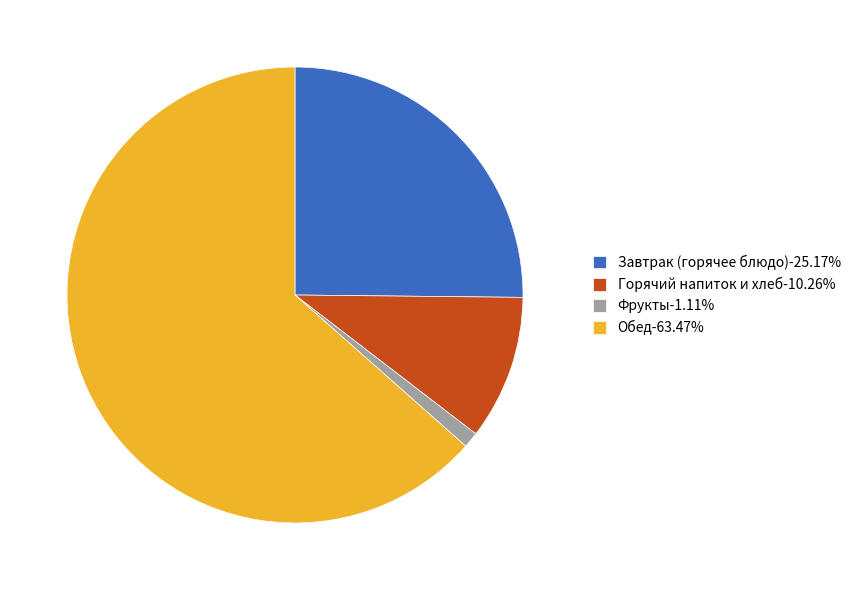

Approximately how many times larger is the value at Обед-63.47% compared to Фрукты-1.11%?

57.3